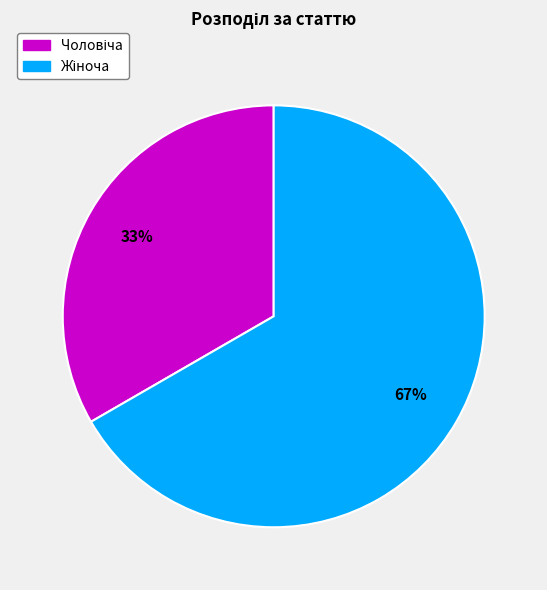

Count the number of slices in the pie.

2